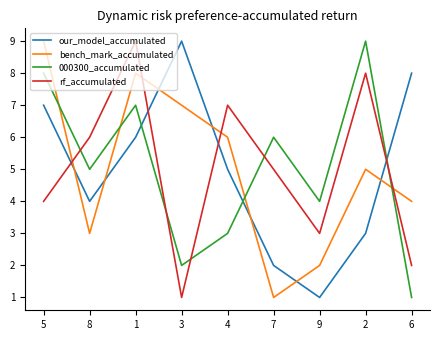

What are all the series names shown in the legend?

our_model_accumulated, bench_mark_accumulated, 000300_accumulated, rf_accumulated